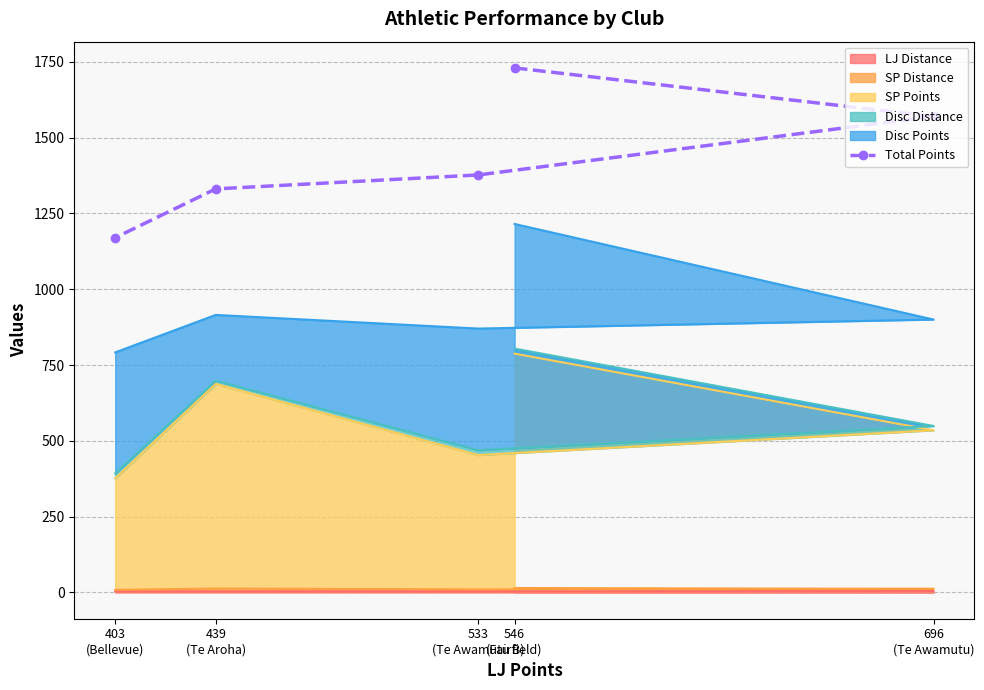

Read the value at 696
(Te Awamutu).

1570